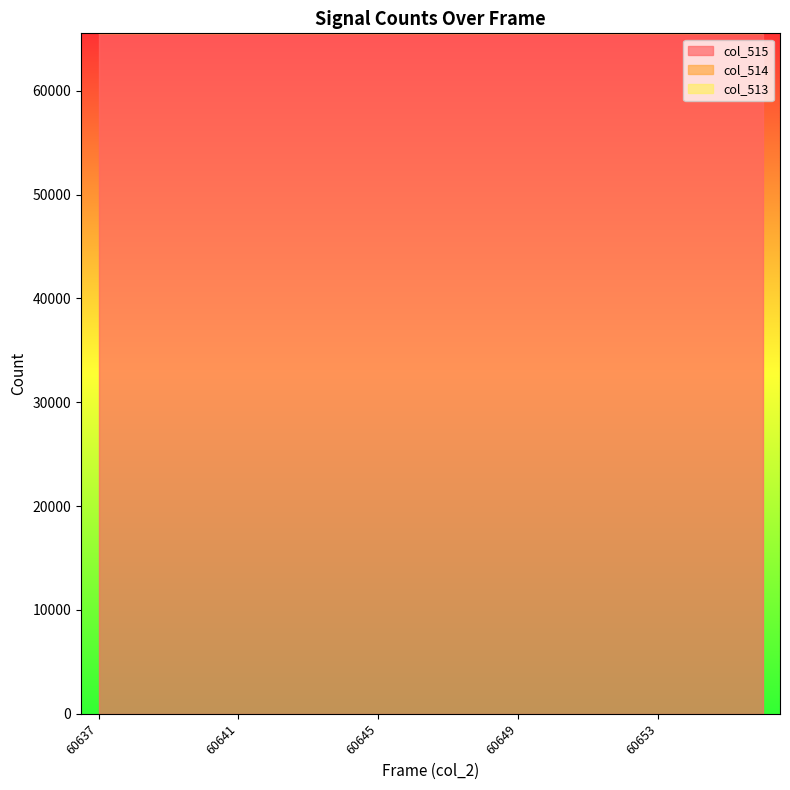

Which series has the largest range (max minus min)?

col_513